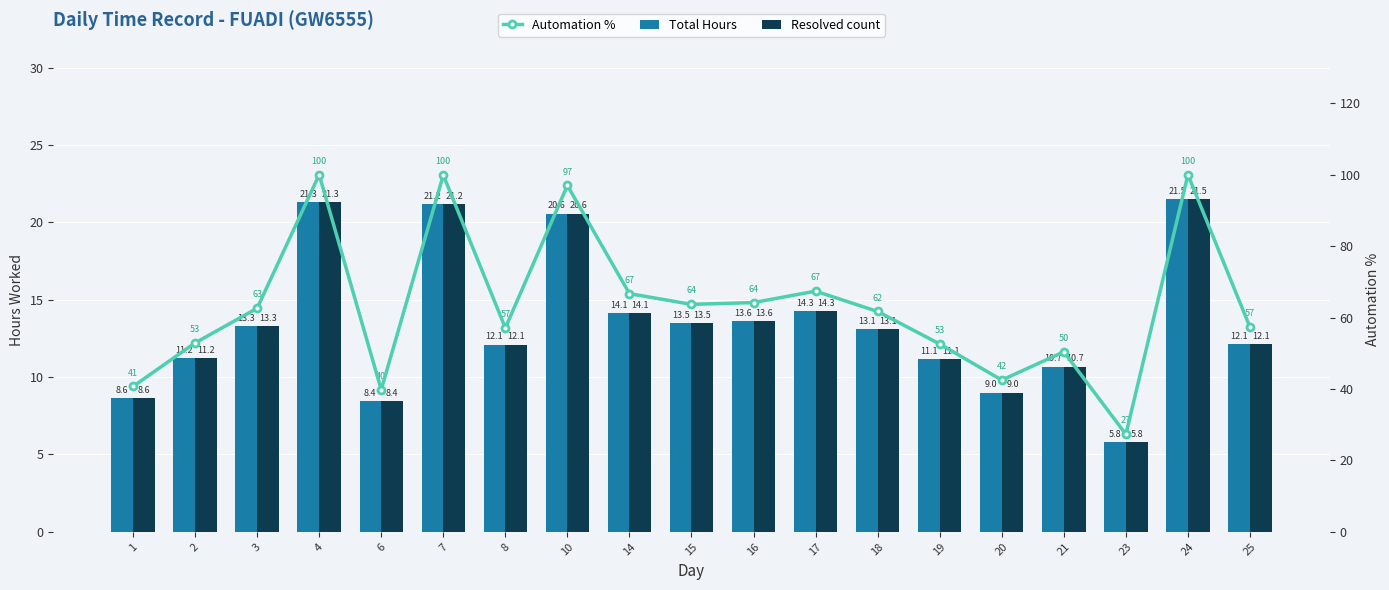

Reading left to right, list all the values displayed in this chart.

Total Hours: 1=8.6	2=11.2	3=13.3	4=21.3	6=8.4	7=21.2	8=12.1	10=20.6	14=14.1	15=13.5	16=13.6	17=14.3	18=13.1	19=11.1	20=9.0	21=10.7	23=5.8	24=21.5	25=12.1
Resolved count: 1=8.6	2=11.2	3=13.3	4=21.3	6=8.4	7=21.2	8=12.1	10=20.6	14=14.1	15=13.5	16=13.6	17=14.3	18=13.1	19=11.1	20=9.0	21=10.7	23=5.8	24=21.5	25=12.1
Automation %: 1=40.7	2=52.9	3=62.6	4=100.0	6=39.8	7=99.9	8=57.1	10=97.0	14=66.7	15=63.7	16=64.2	17=67.4	18=61.7	19=52.6	20=42.5	21=50.4	23=27.3	24=100.0	25=57.3